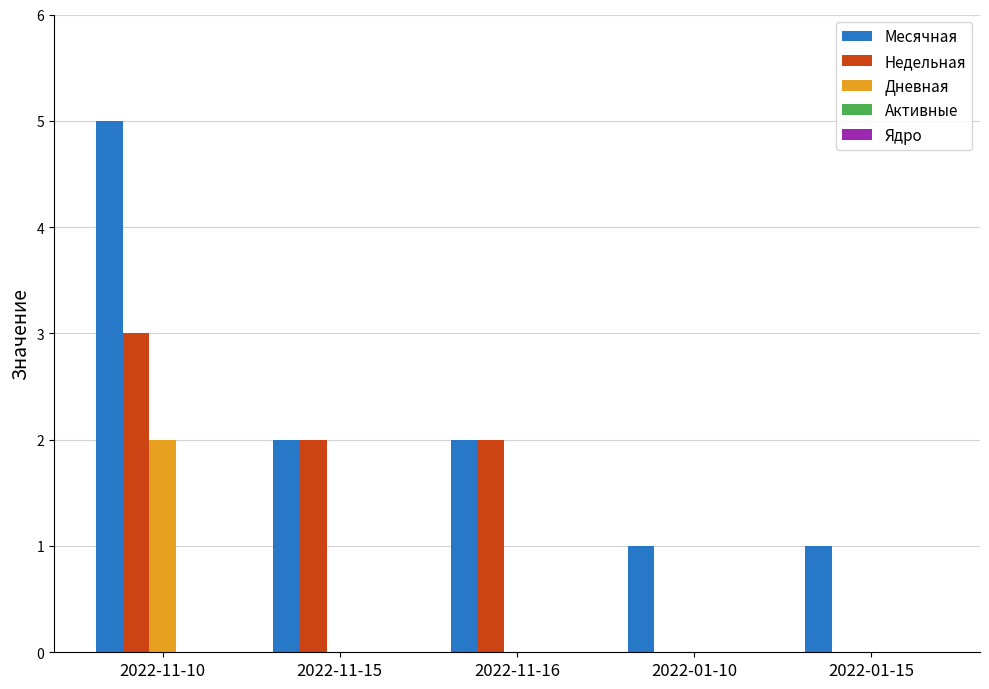

What is the greatest value displayed?

5